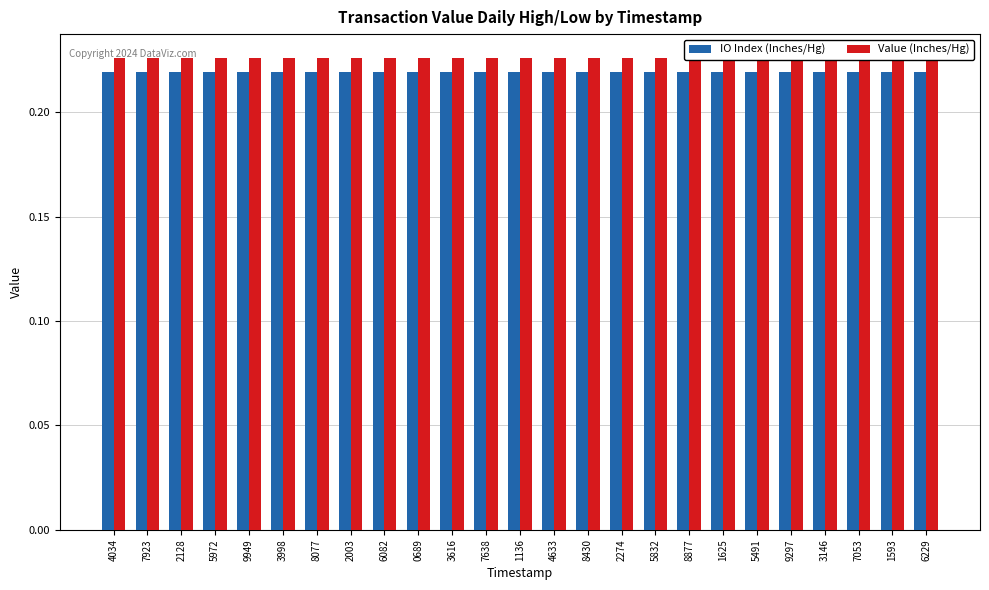

Between 5491 and 6229, which is larger?

5491